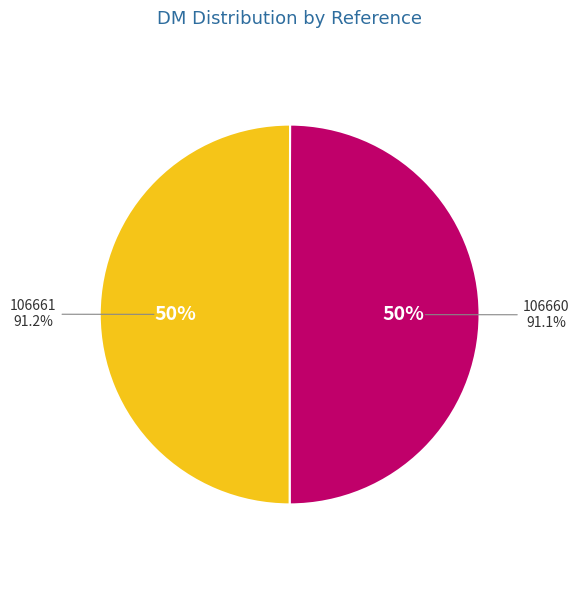

Is it true that 106660 is 50% of the pie?

True